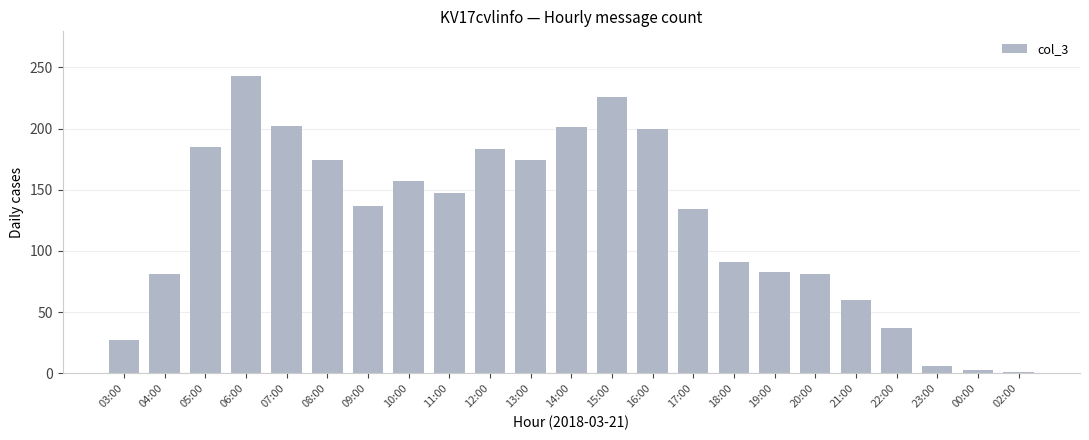

What is the label of the 6th bar from the left?

08:00